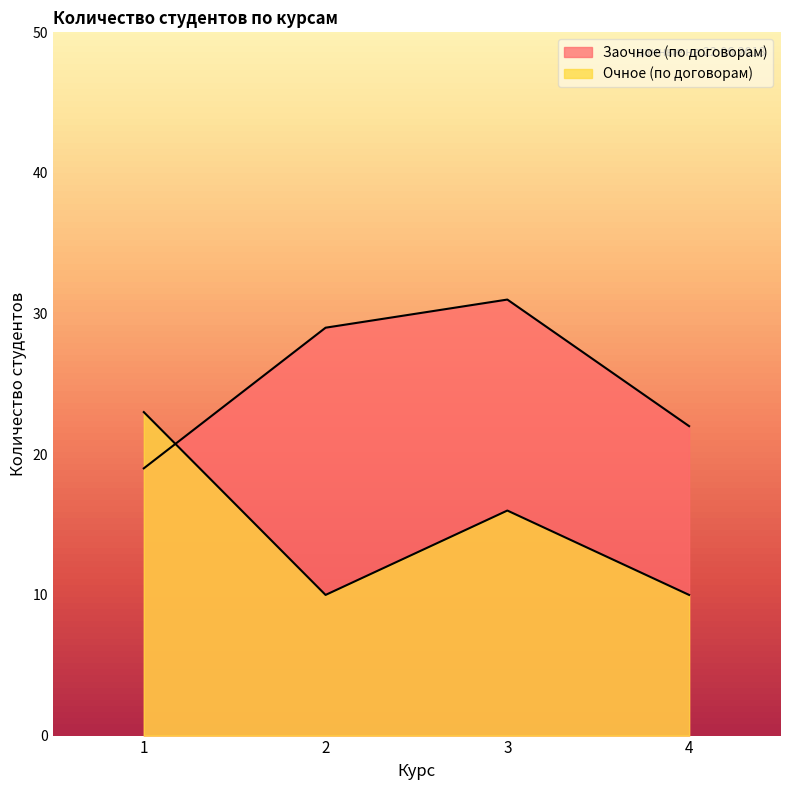

Which series ends up on top after the final intersection of Очное (по договорам) and Заочное (по договорам)?

Заочное (по договорам)